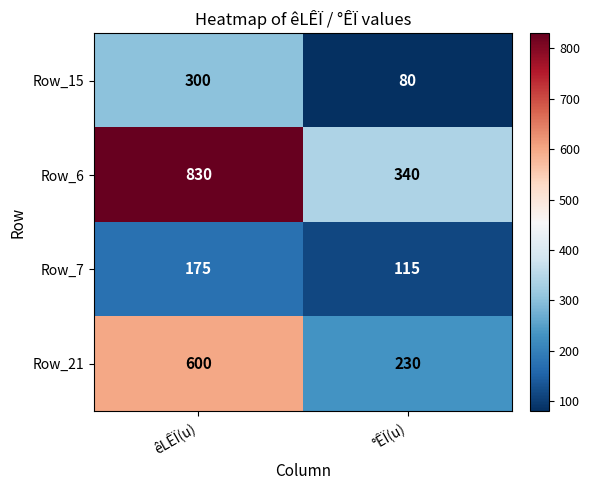

Rank the categories by Row_15 value from highest to lowest.

êLÊÏ(u), °ÊÏ(u)